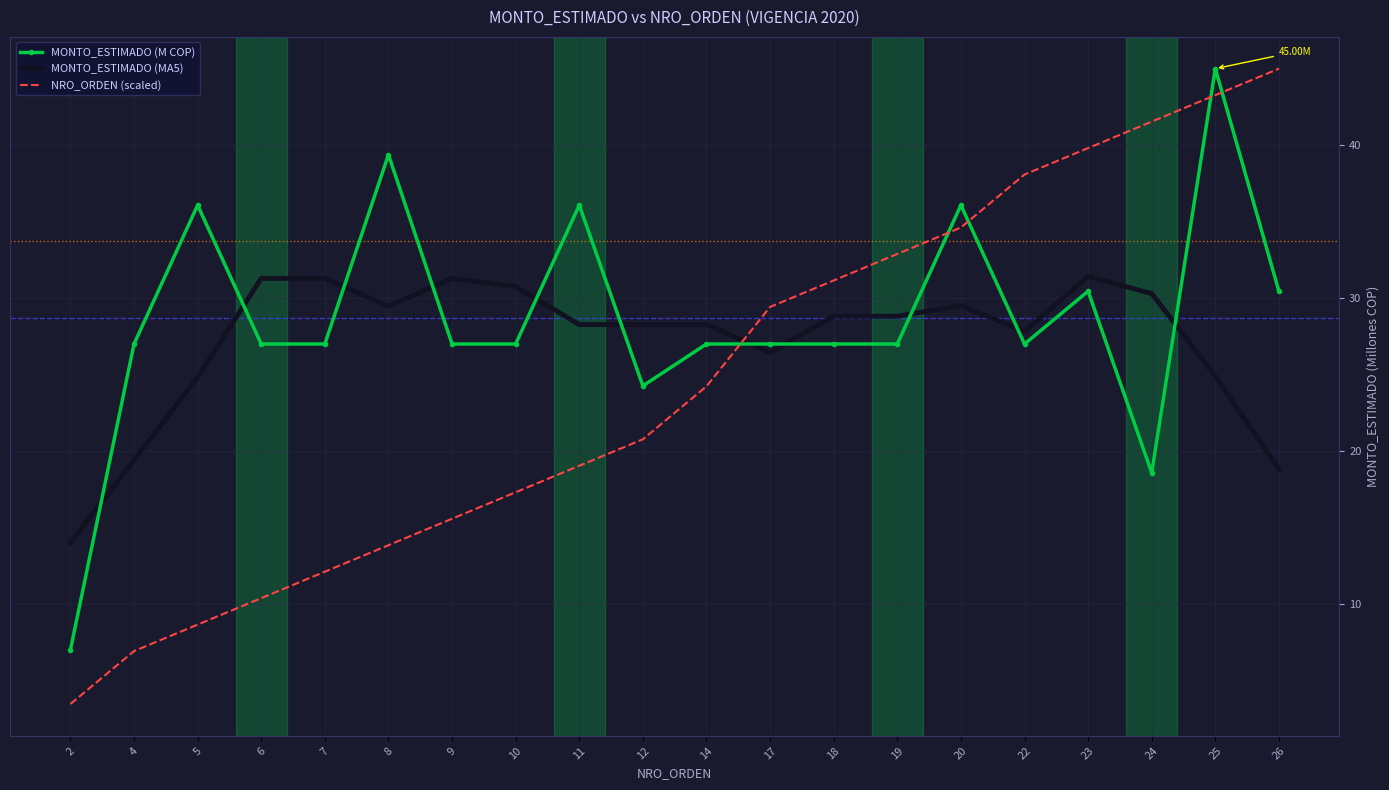

True or false: NRO_ORDEN (scaled) has more than 1 interior local peaks.

False